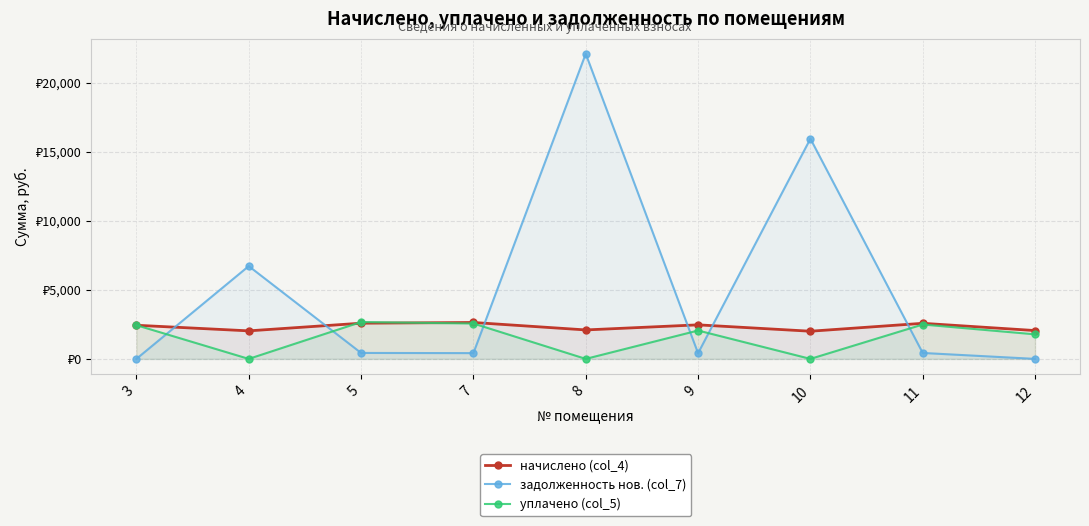

Reading left to right, what are all the values shown in this chart?

начислено (col_4): 3=2436.8	4=2030.7	5=2585.8	7=2638.0	8=2097.7	9=2466.6	10=2004.6	11=2578.4	12=2053.0
задолженность нов. (col_7): 3=0.0	4=6721.0	5=431.0	7=418.0	8=22104.9	9=411.1	10=15951.0	11=429.7	12=0.0
уплачено (col_5): 3=2441.6	4=0.0	5=2669.6	7=2563.2	8=0.0	9=2055.5	10=0.0	11=2491.2	12=1778.6